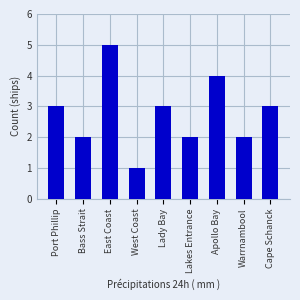

Which has a higher value, East Coast or Cape Schanck?

East Coast